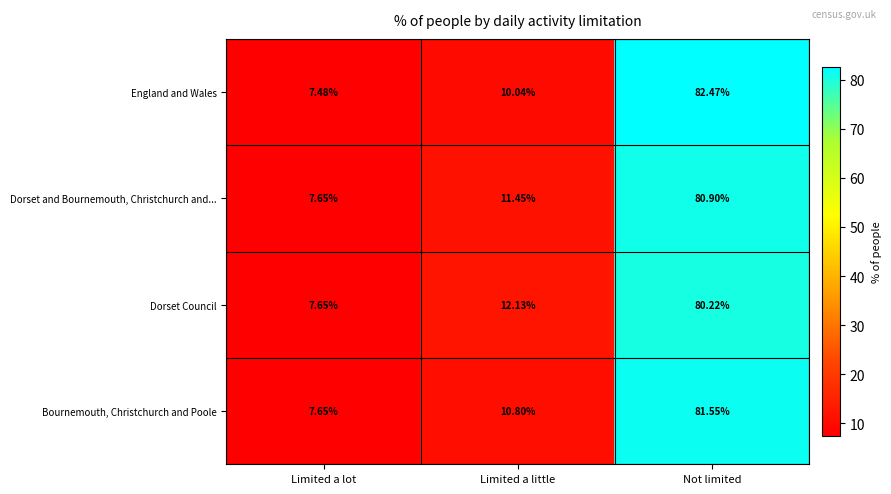

At which label does England and Wales reach its minimum?

Limited a lot